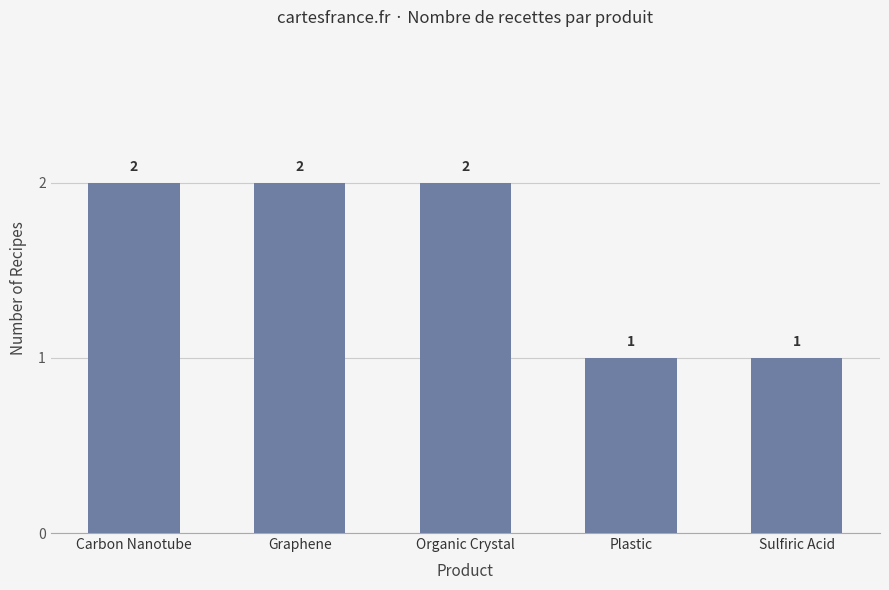

What is the smallest value displayed?

1